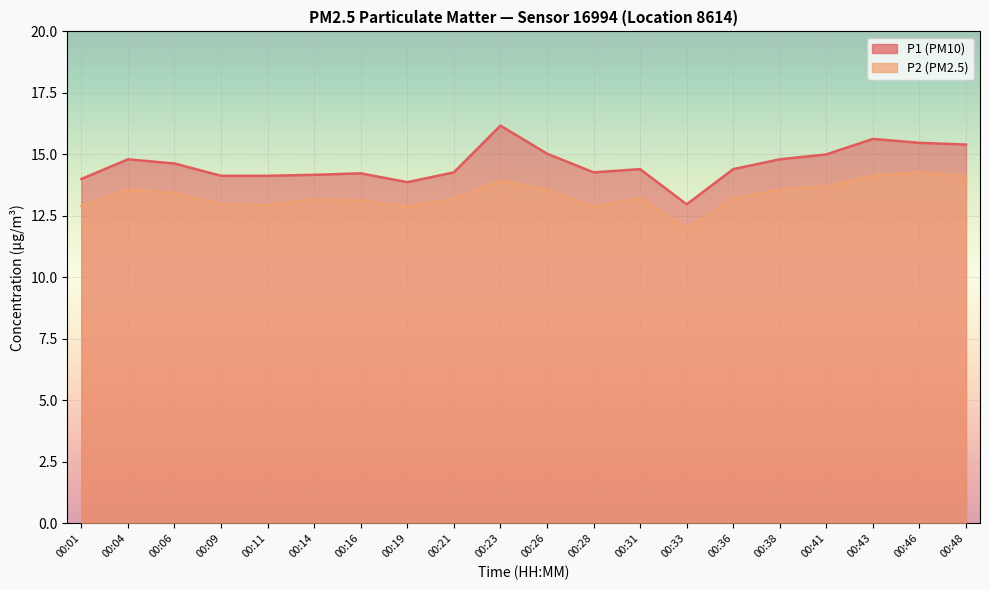

The value of P2 at 00:38 is 13.6. True or false?

True